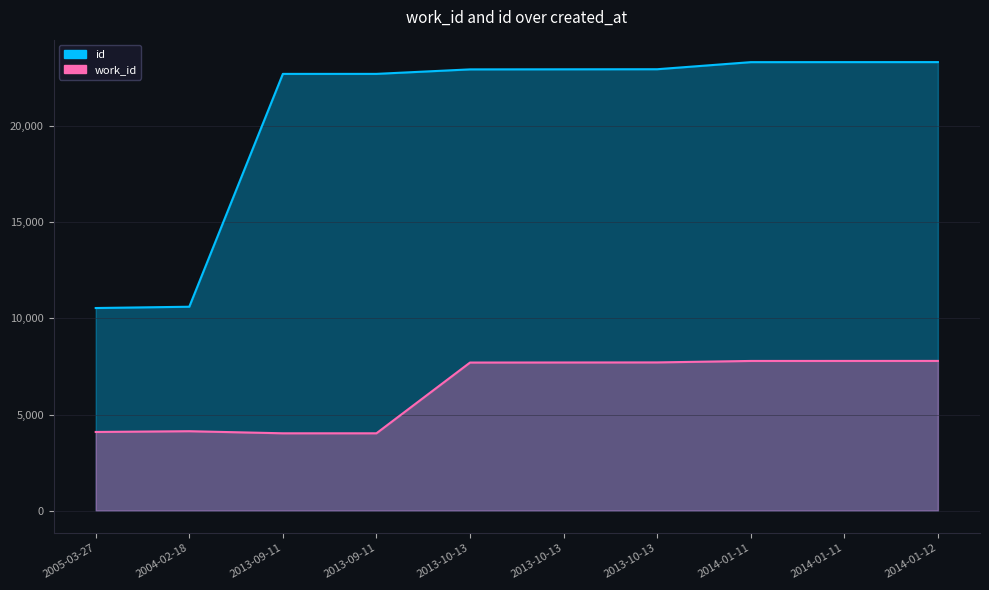

Is it true that id equals 23337 at 2014-01-11?

True